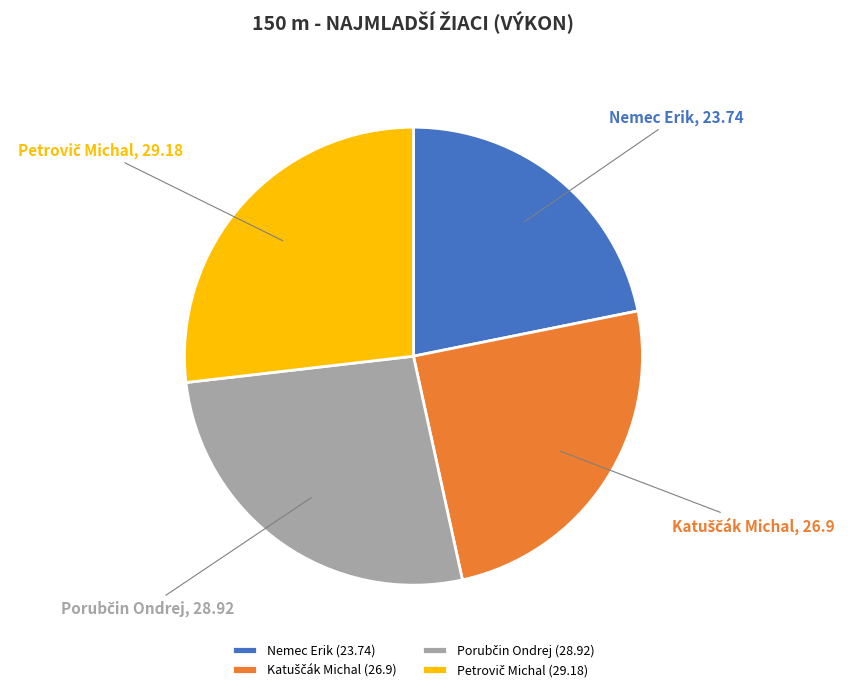

Does Nemec Erik (23.74) account for over 50% of the chart?

No